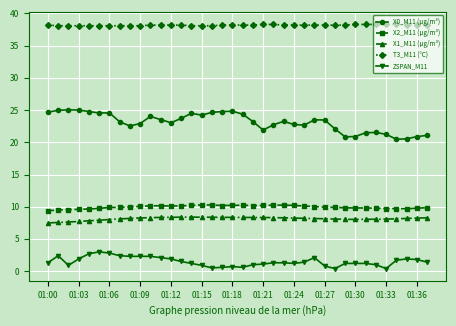

List the series in order of their peak value, highest first.

T3_M11 (°C), X0_M11 (μg/m³), X2_M11 (μg/m³), X1_M11 (μg/m³), ZSPAN_M11